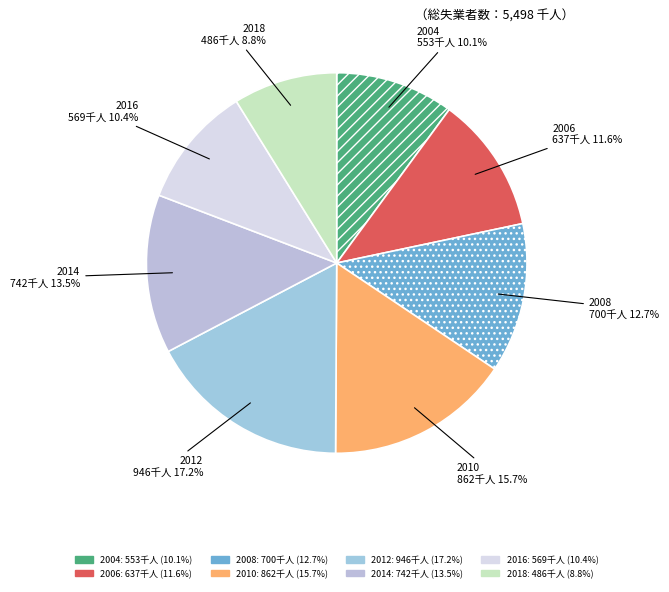

Combined, what portion of the pie is 2004 and 2018?

18.9%